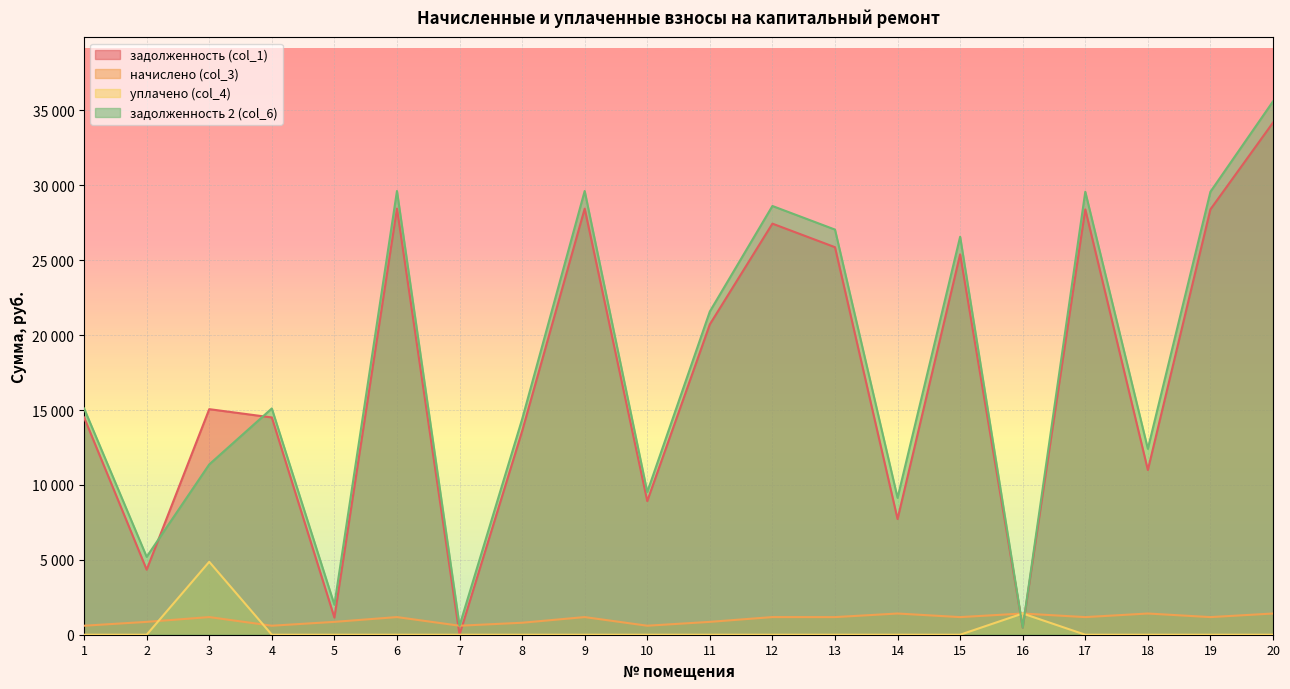

Between which two adjacent categories do уплачено (col_4) and начислено (col_3) first intersect?

2 and 3